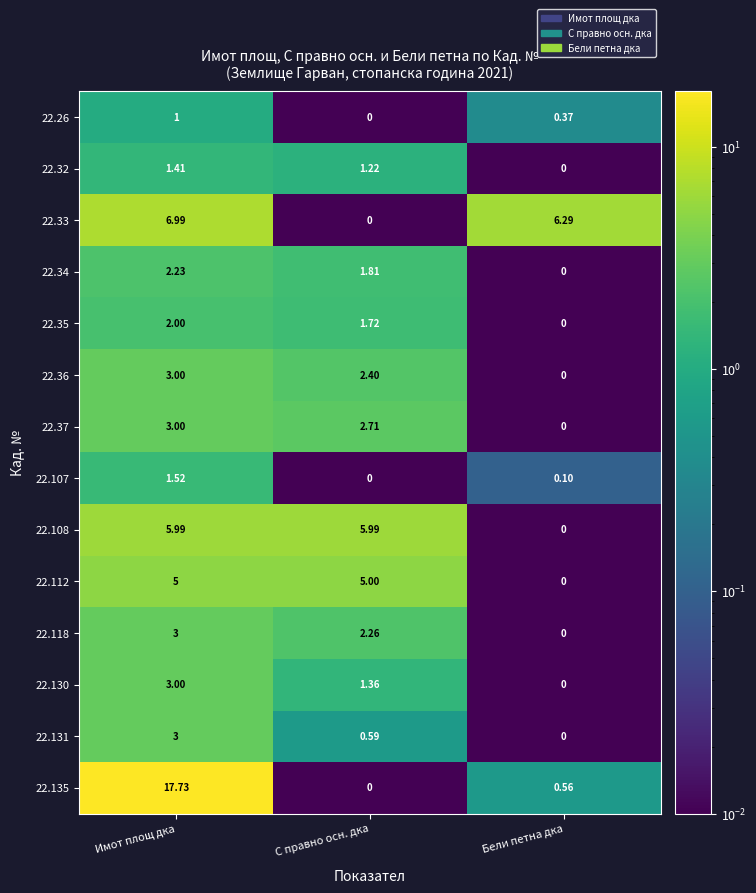

Is the value of 22.37 at Бели петна дка greater than the value of 22.135 at Имот площ дка?

No